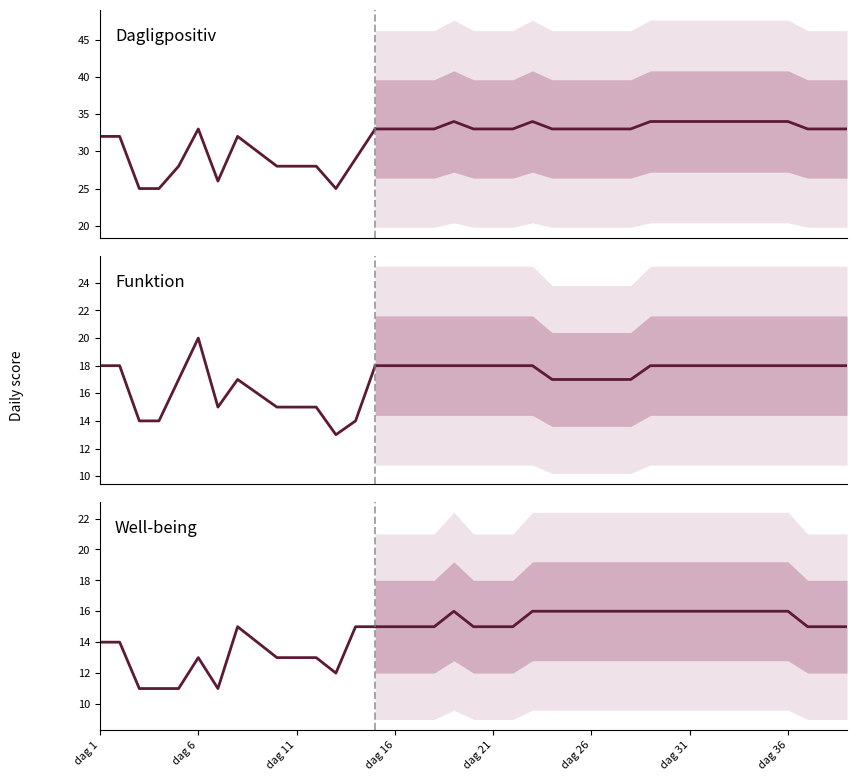

At which label does Well-being first exceed 13?

dag 1